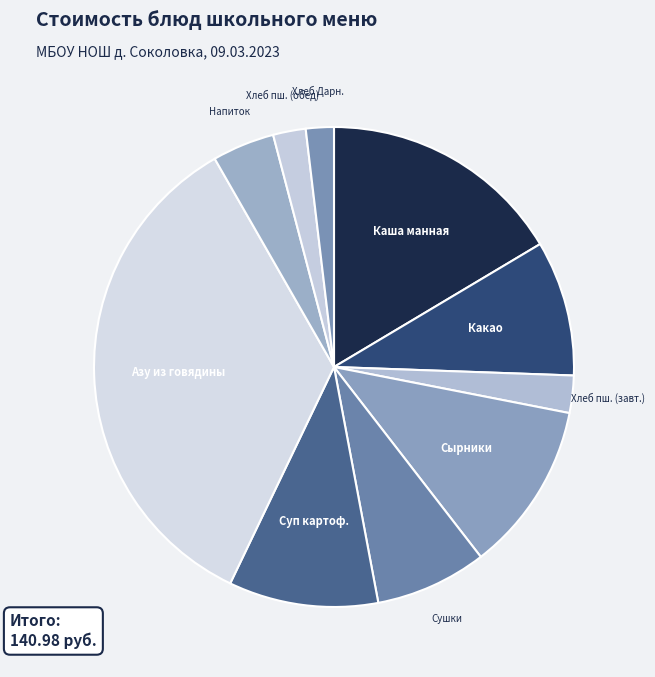

What is the largest slice in the pie chart?

Азу из говядины